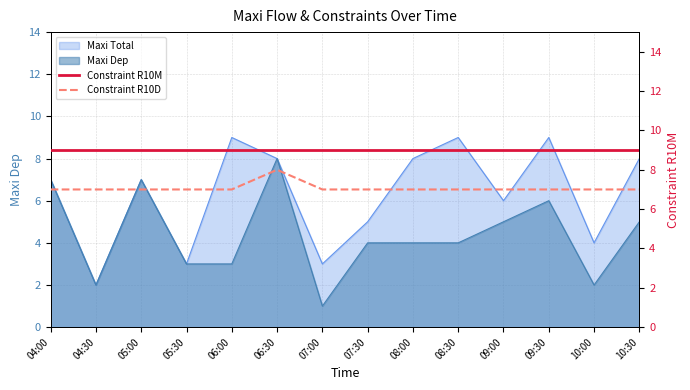

The Constraint R10M series shows 12 at 09:30. True or false?

False